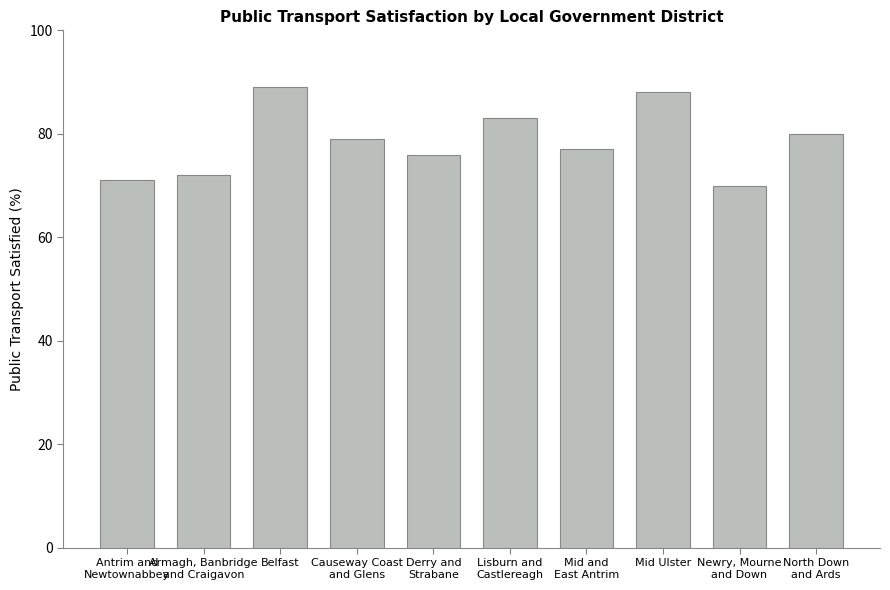

How many bars are there in total?

10